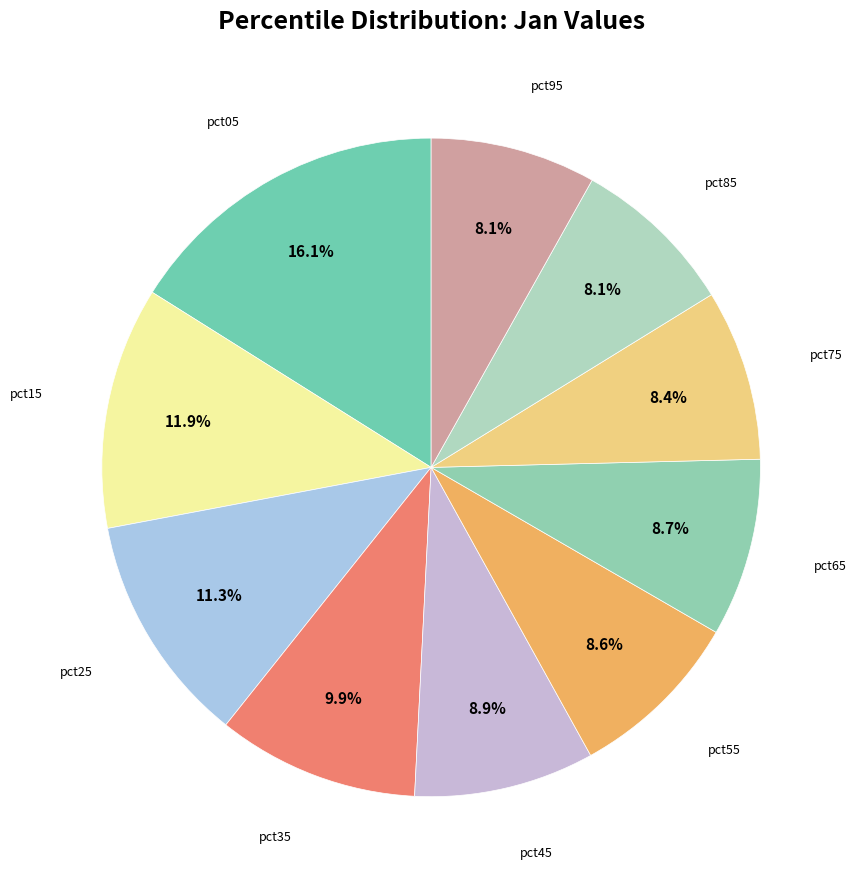

How many segments does this pie chart have?

10